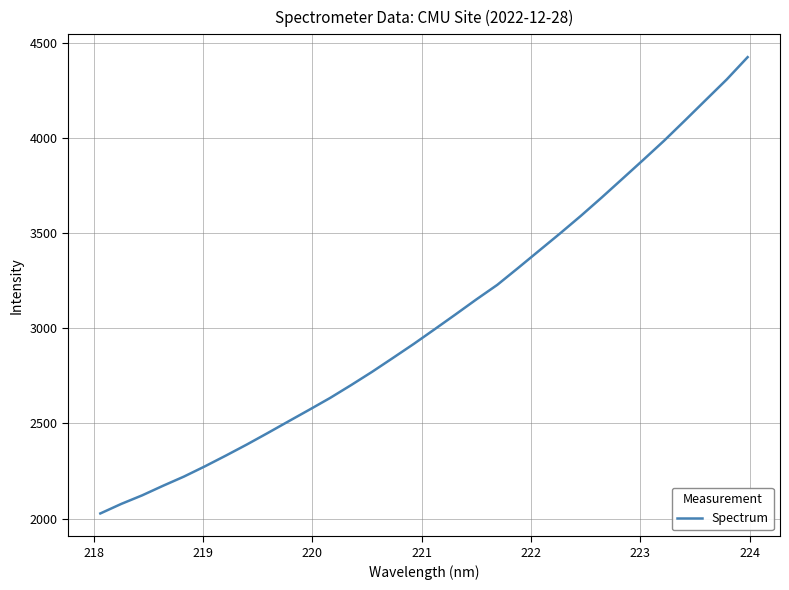

Reading left to right, list all the values displayed in this chart.

2026.8	2077.0	2122.0	2172.4	2220.7	2274.4	2330.7	2388.7	2449.2	2510.9	2572.1	2634.4	2701.6	2771.0	2844.1	2918.0	2995.1	3073.0	3152.1	3228.4	3317.4	3407.8	3498.1	3590.7	3687.2	3786.4	3885.9	3986.8	4093.3	4201.0	4308.5	4425.5